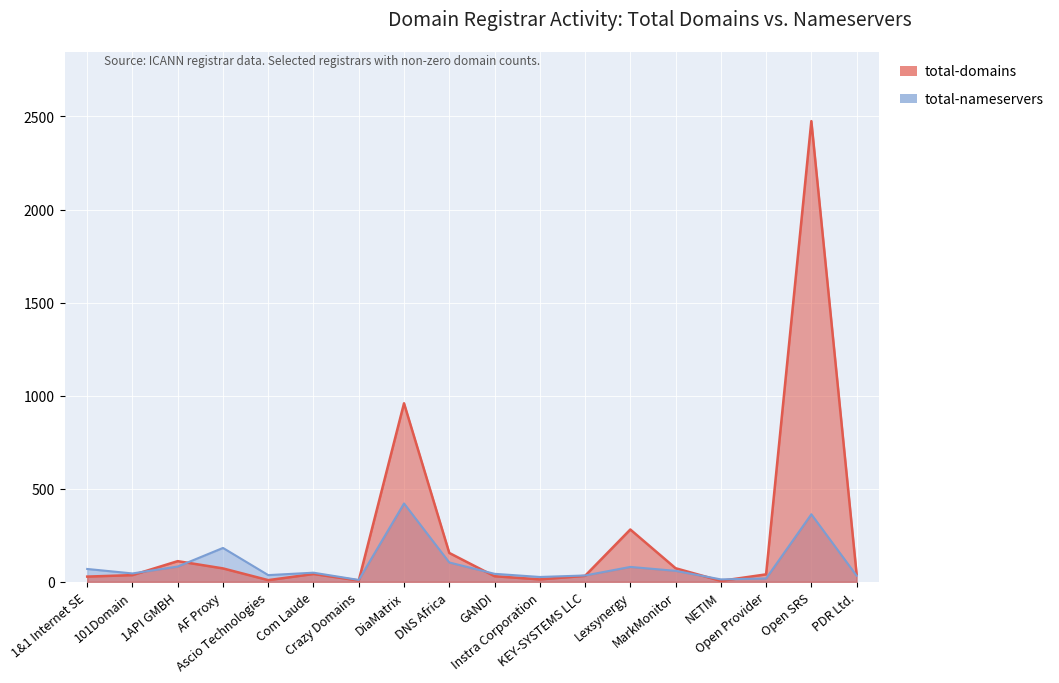

What is the total value across all series at PDR Ltd.?

75